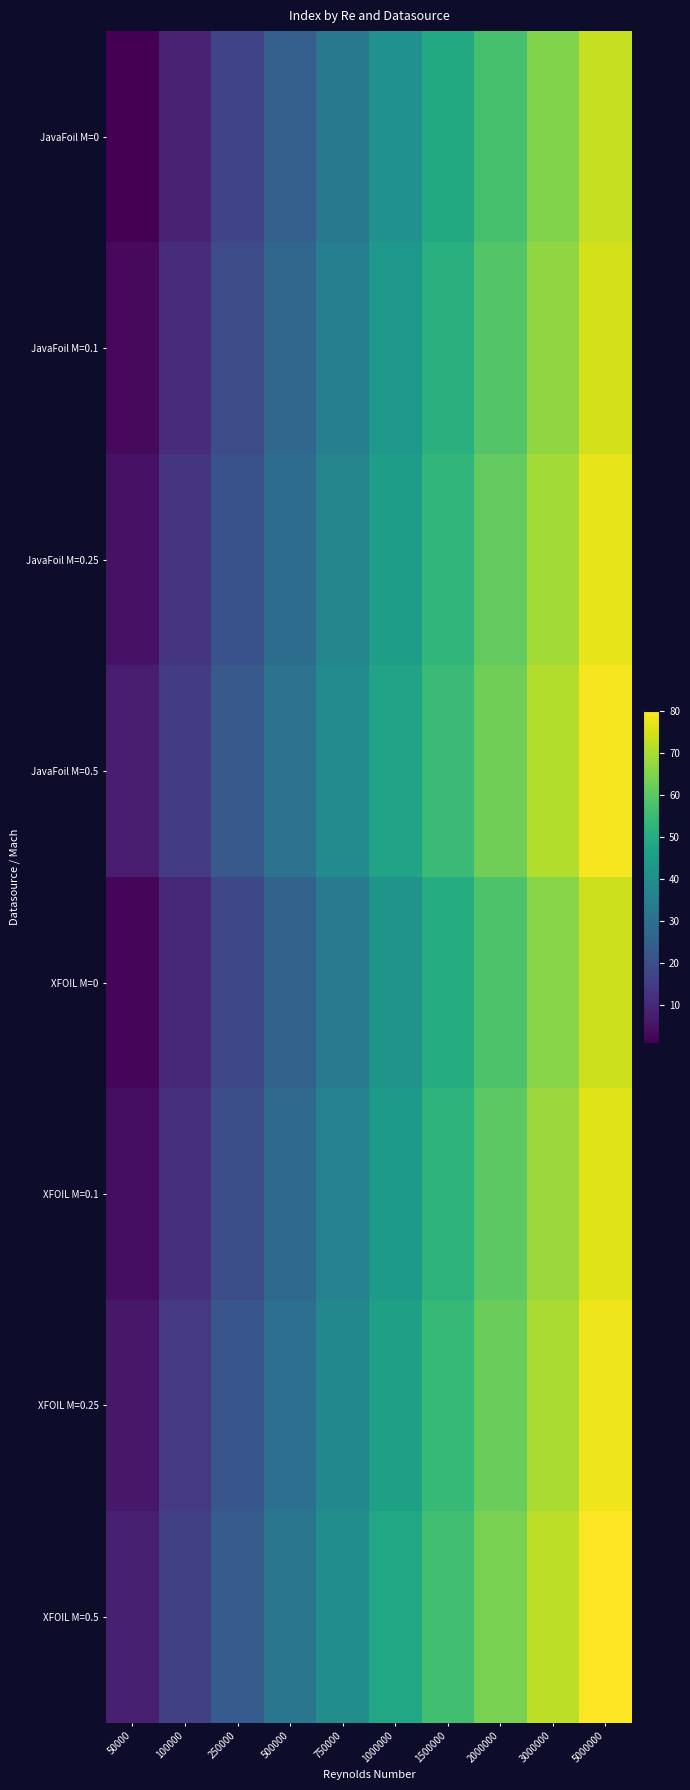

Reading right to left, transcribe all the data shown in this chart.

JavaFoil M=0: 5000000=73	3000000=65	2000000=57	1500000=49	1000000=41	750000=33	500000=25	250000=17	100000=9	50000=1
JavaFoil M=0.1: 5000000=75	3000000=67	2000000=59	1500000=51	1000000=43	750000=35	500000=27	250000=19	100000=11	50000=3
JavaFoil M=0.25: 5000000=77	3000000=69	2000000=61	1500000=53	1000000=45	750000=37	500000=29	250000=21	100000=13	50000=5
JavaFoil M=0.5: 5000000=79	3000000=71	2000000=63	1500000=55	1000000=47	750000=39	500000=31	250000=23	100000=15	50000=7
XFOIL M=0: 5000000=74	3000000=66	2000000=58	1500000=50	1000000=42	750000=34	500000=26	250000=18	100000=10	50000=2
XFOIL M=0.1: 5000000=76	3000000=68	2000000=60	1500000=52	1000000=44	750000=36	500000=28	250000=20	100000=12	50000=4
XFOIL M=0.25: 5000000=78	3000000=70	2000000=62	1500000=54	1000000=46	750000=38	500000=30	250000=22	100000=14	50000=6
XFOIL M=0.5: 5000000=80	3000000=72	2000000=64	1500000=56	1000000=48	750000=40	500000=32	250000=24	100000=16	50000=8